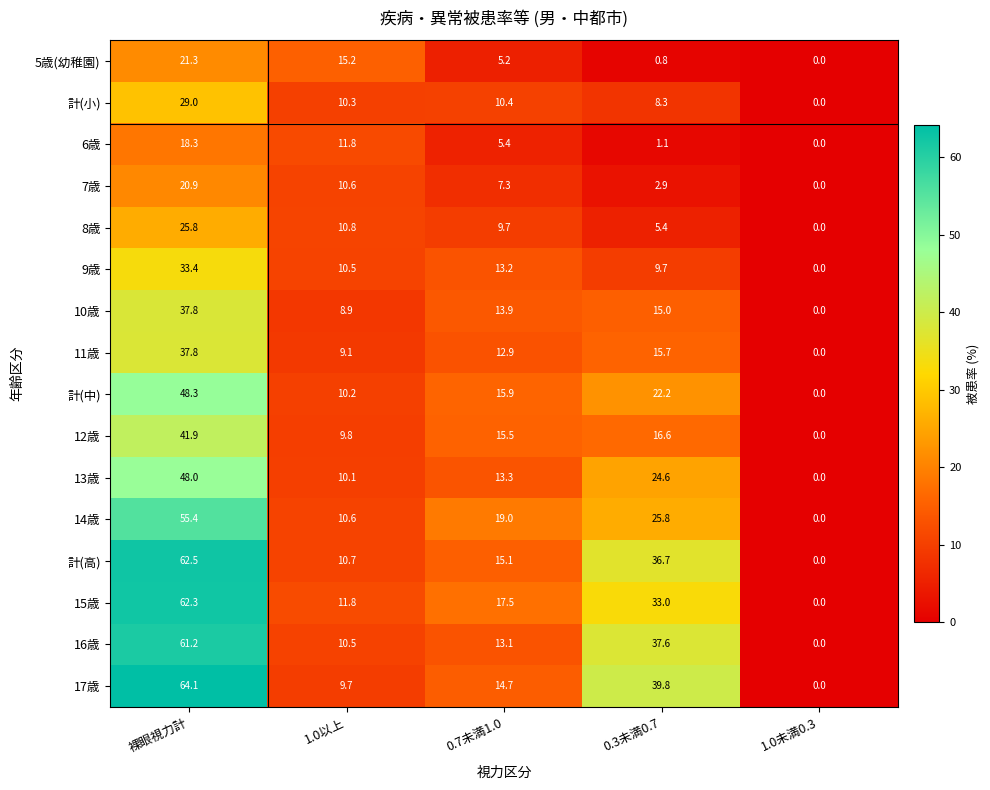

Which series has the largest total across all categories?

17歳